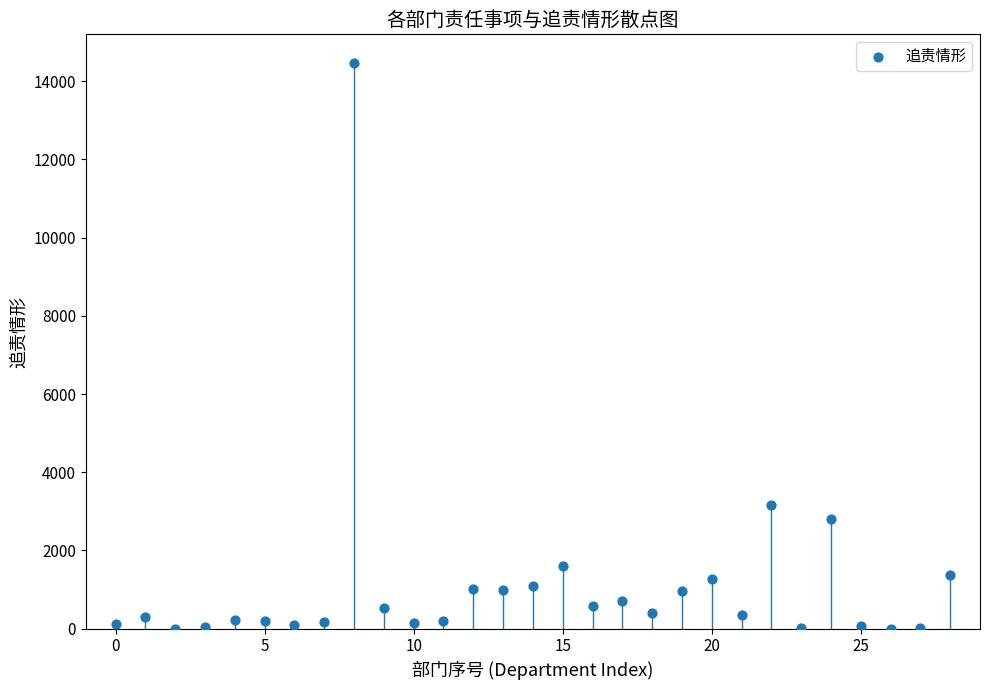

What is the range of Y values (max minus min)?

14469